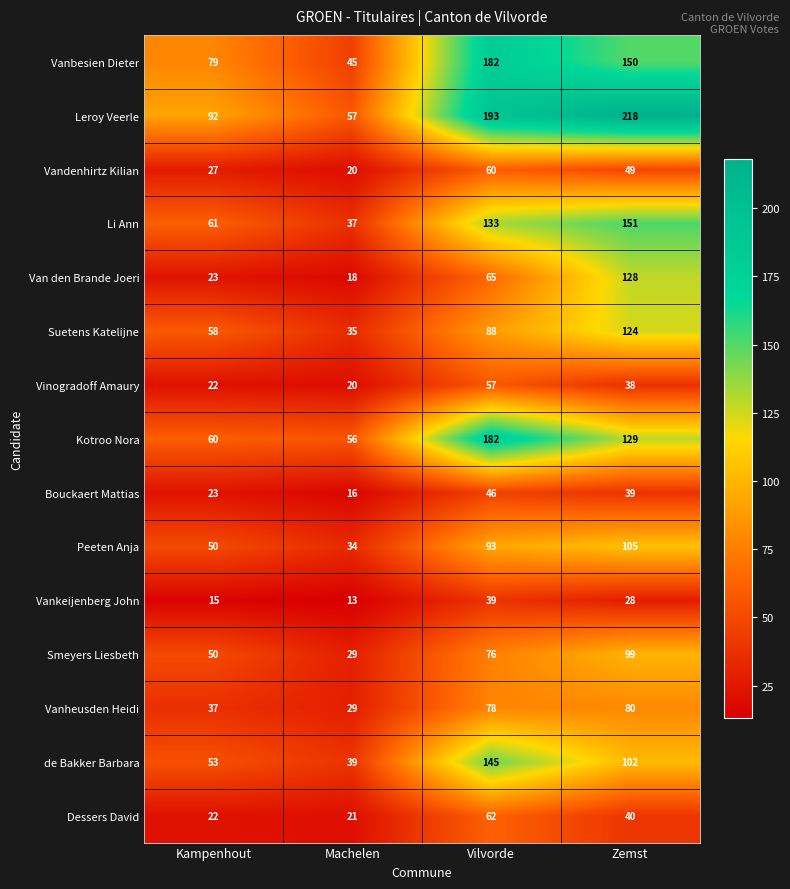

What is the sum of the Vankeijenberg John values at Kampenhout and Zemst?

43